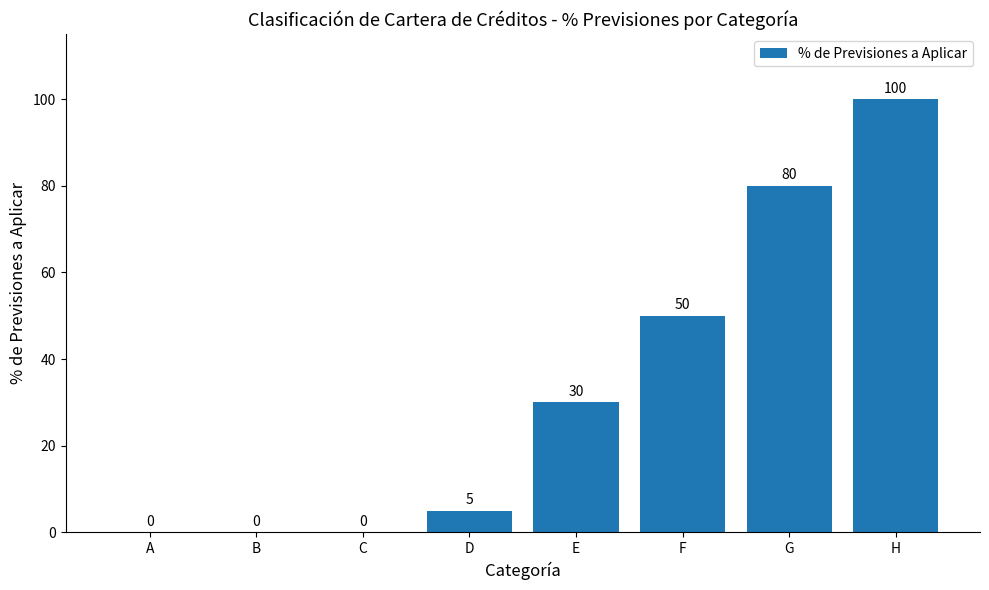

What is the sum of all values?

265